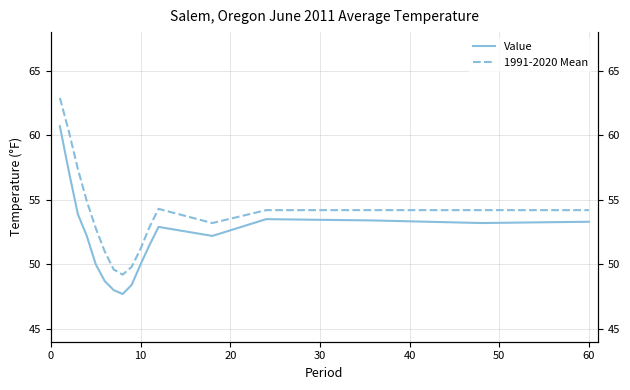

Does the chart have visible grid lines?

Yes